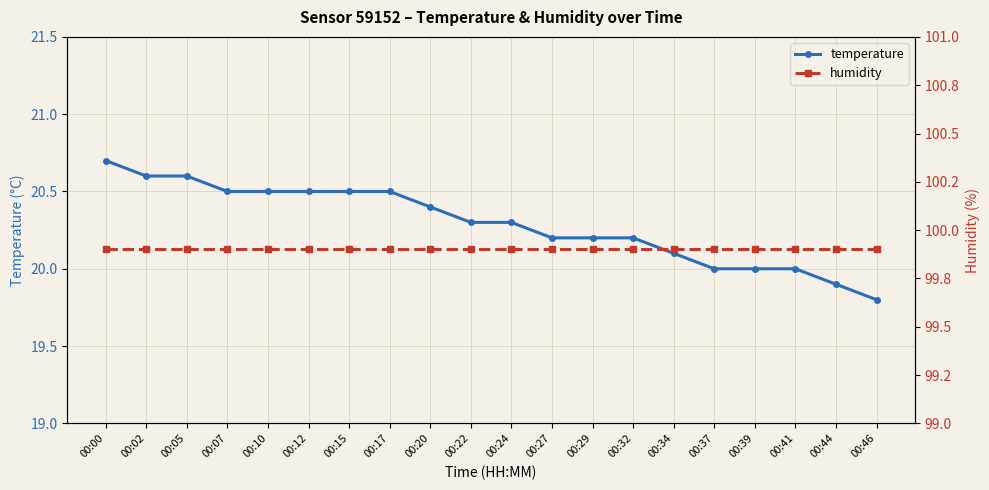

At which category is the sum across all series the highest?

00:00